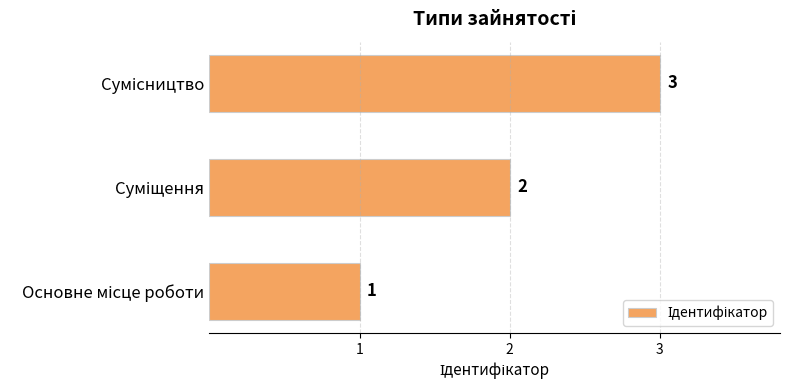

What is the greatest value displayed?

3